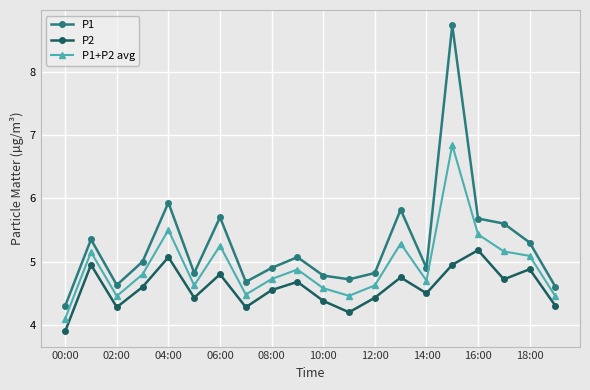

What is the highest value of the P2 series?

5.2